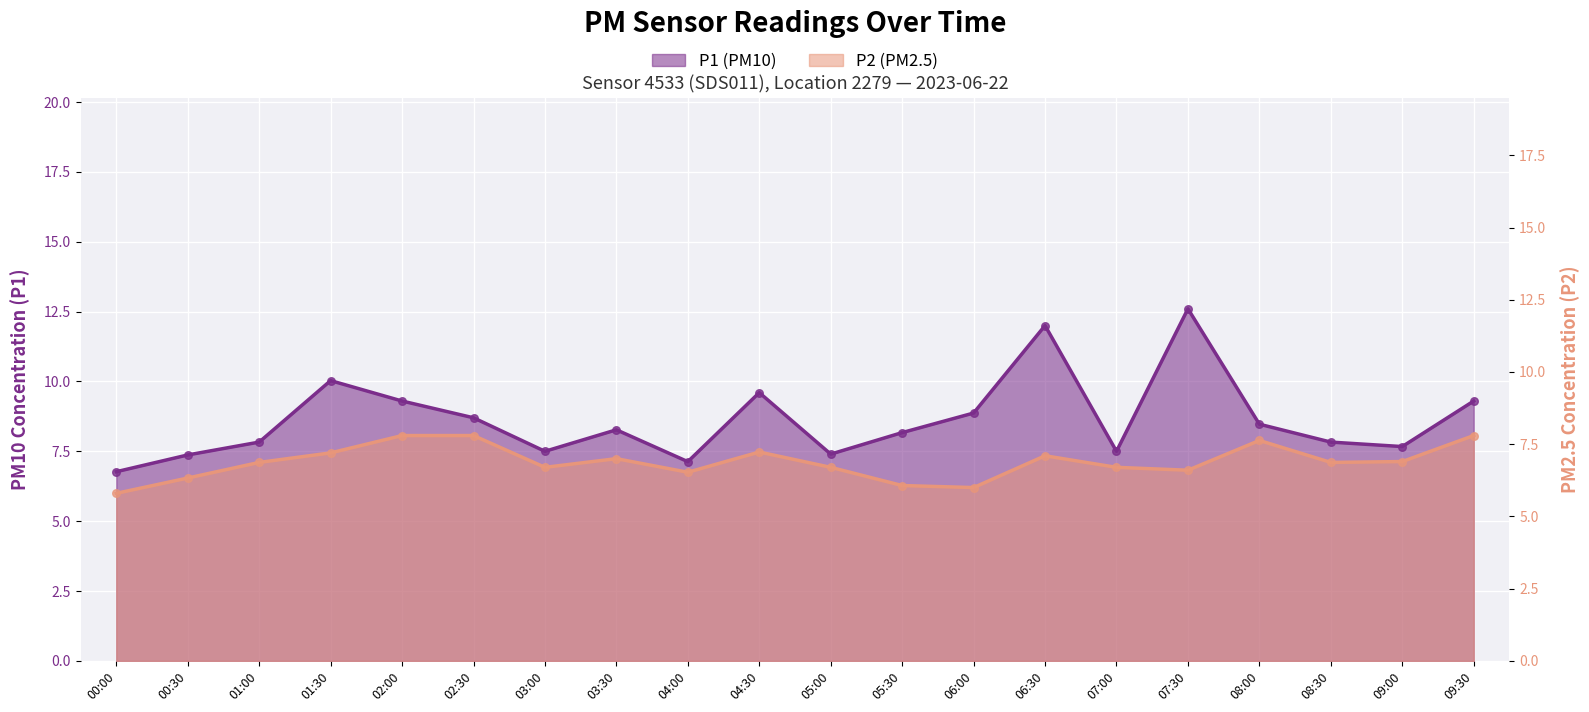

Is the value of P1 at 08:00 greater than the value of P2 at 09:30?

Yes